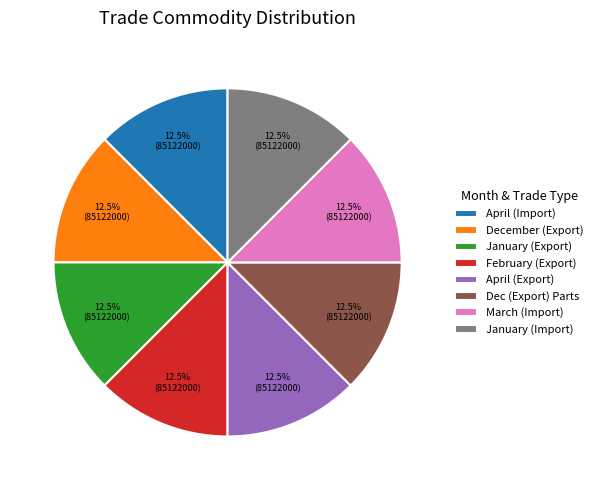

What percentage do December (Export) and February (Export) together represent?

25.0%